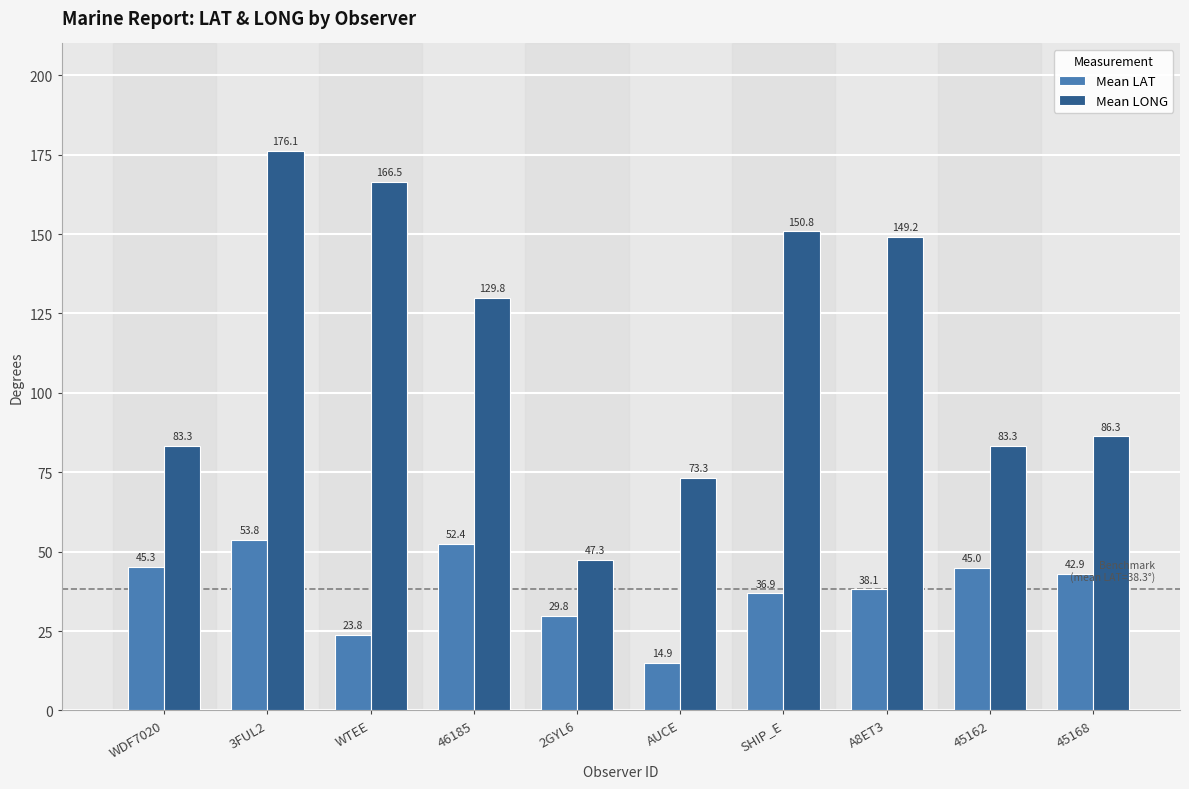

Reading right to left, extract all data points from this chart.

Mean LAT: 45168=42.9	45162=45.0	A8ET3=38.1	SHIP_E=36.9	AUCE=14.9	2GYL6=29.8	46185=52.4	WTEE=23.8	3FUL2=53.8	WDF7020=45.3
Mean LONG: 45168=86.3	45162=83.3	A8ET3=149.2	SHIP_E=150.8	AUCE=73.3	2GYL6=47.3	46185=129.8	WTEE=166.5	3FUL2=176.1	WDF7020=83.3